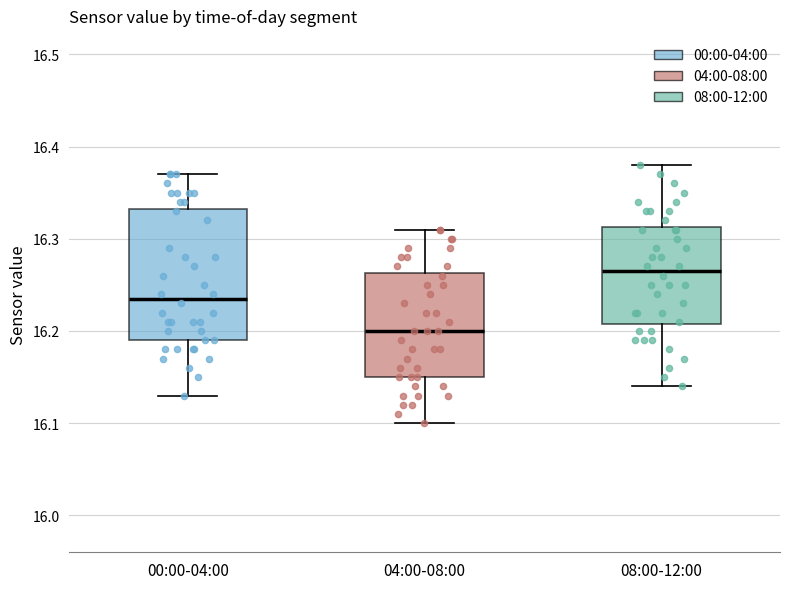

Reading left to right, read every box against the y-axis: the position of its median line, the range the box covers, and the ends of its whiskers. The values are not printed on the chart, so give them approximately, as read against the axis.

00:00-04:00: median 16.24, box 16.19 to 16.33, whiskers 16.13 to 16.37
04:00-08:00: median 16.20, box 16.15 to 16.26, whiskers 16.10 to 16.31
08:00-12:00: median 16.27, box 16.21 to 16.31, whiskers 16.14 to 16.38